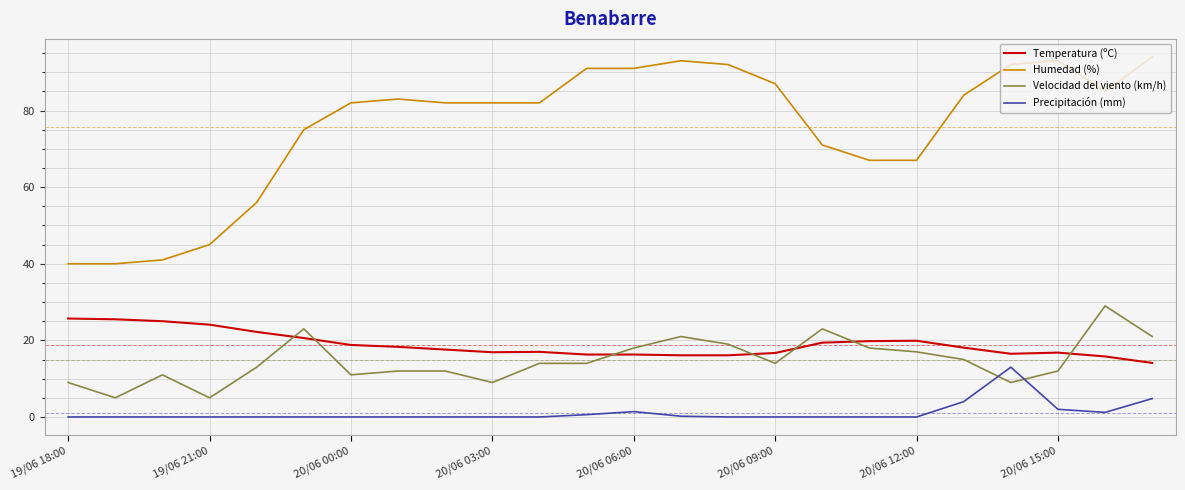

Is this an area chart (filled region under the line)?

No